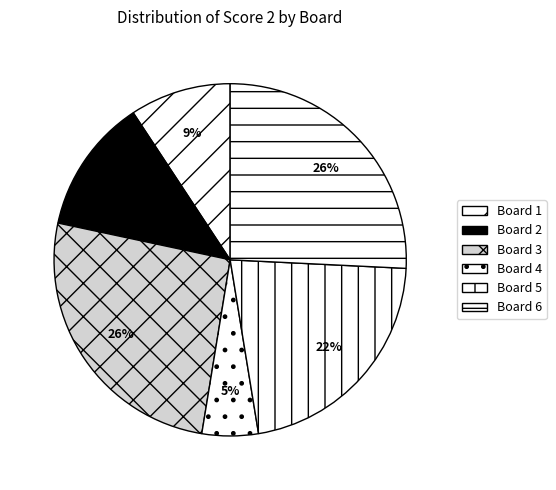

How many slices are in this pie chart?

6